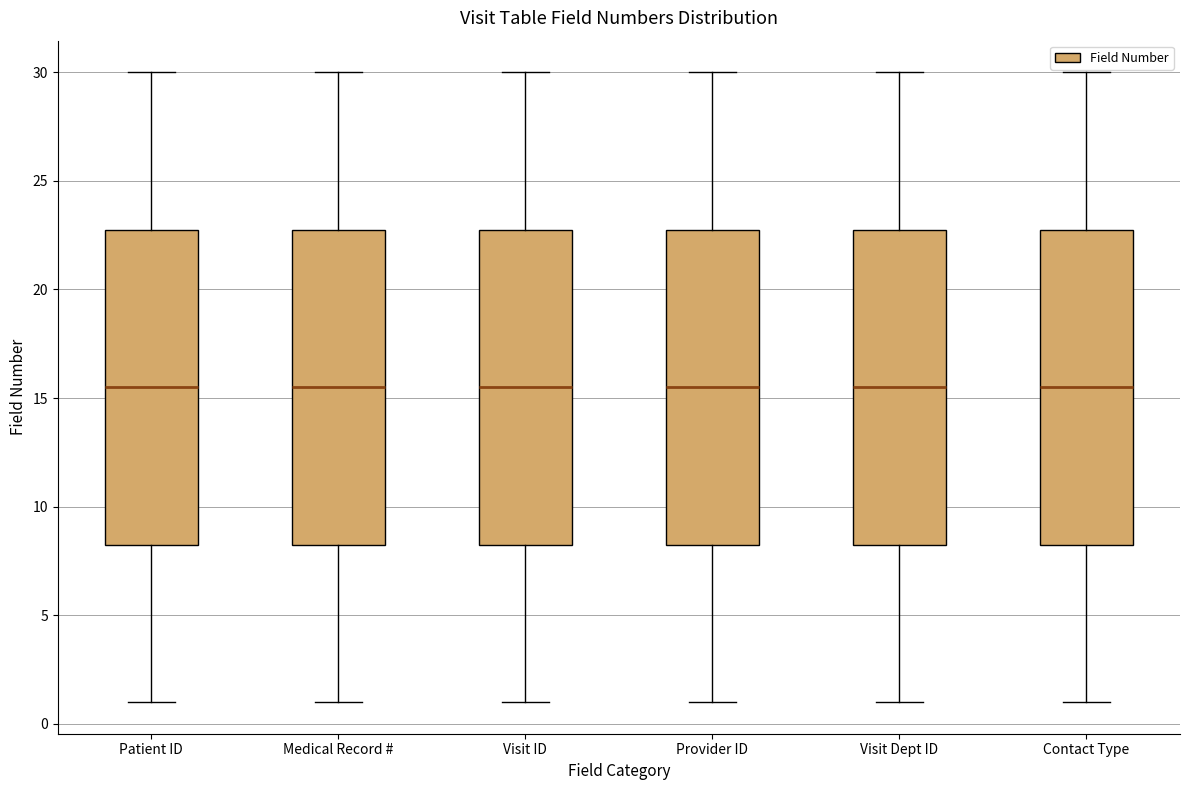

Where does the lower whisker of the box for Patient ID end on the y-axis? The values are not printed on the chart, so give them approximately, as read against the axis.

1.0